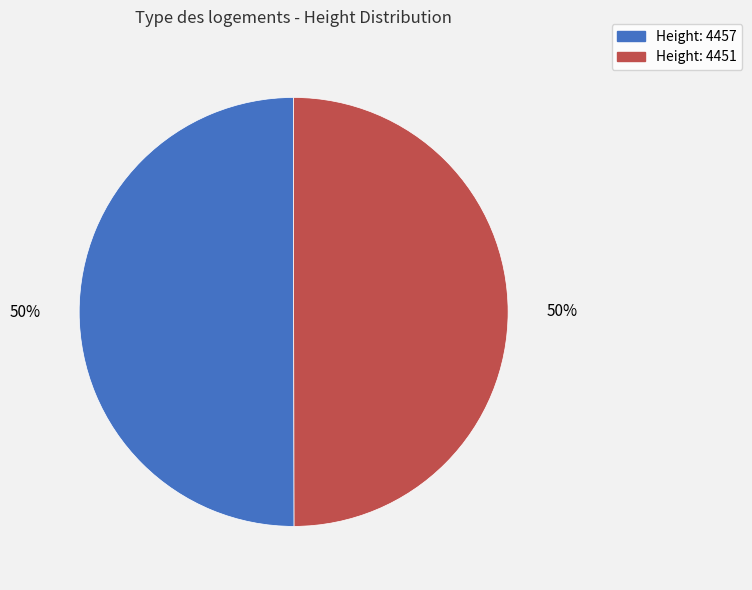

To the nearest percent, what is the average slice percentage?

50%